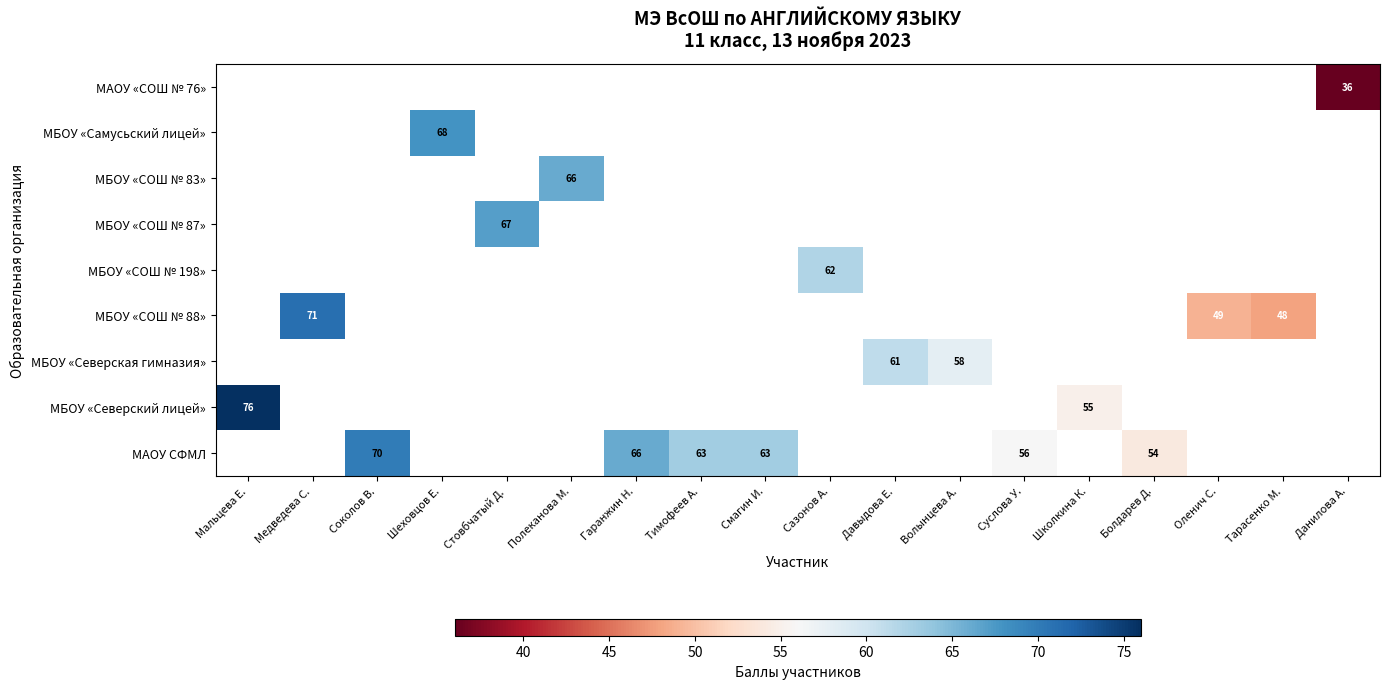

True or false: МБОУ «СОШ № 87» has a value of 13 at Стовбчатый Д..

False